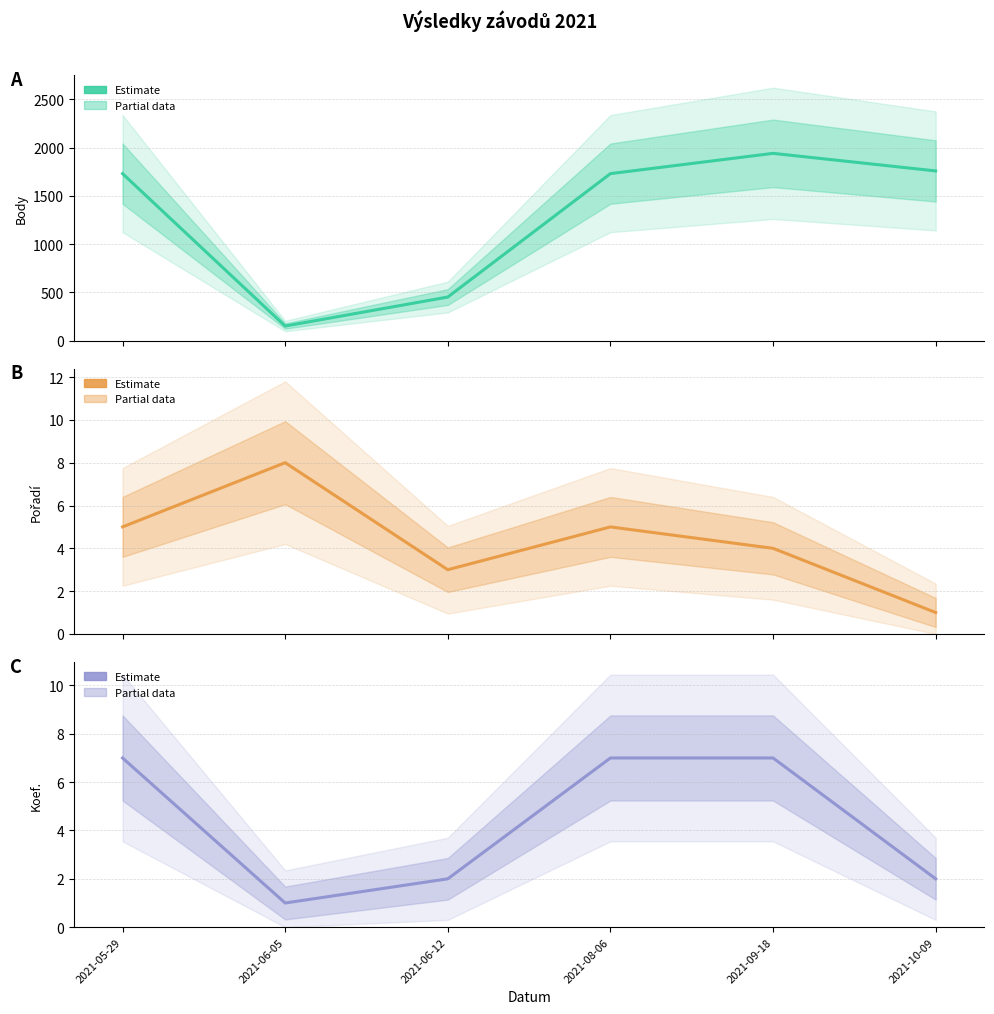

What is the maximum value for Pořadí?

8